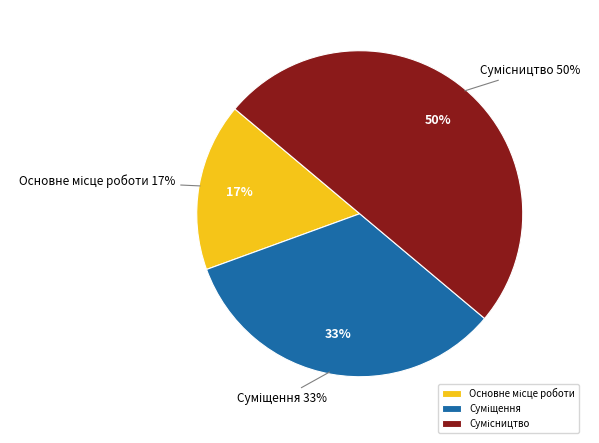

Count the number of slices in the pie.

3